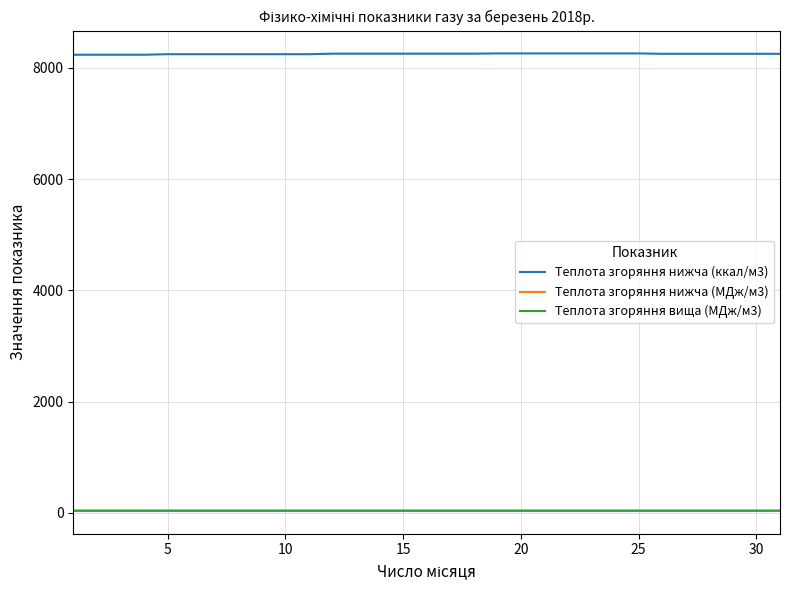

True or false: Теплота згоряння вища (МДж/м3) and Теплота згоряння нижча (ккал/м3) cross at least once.

False